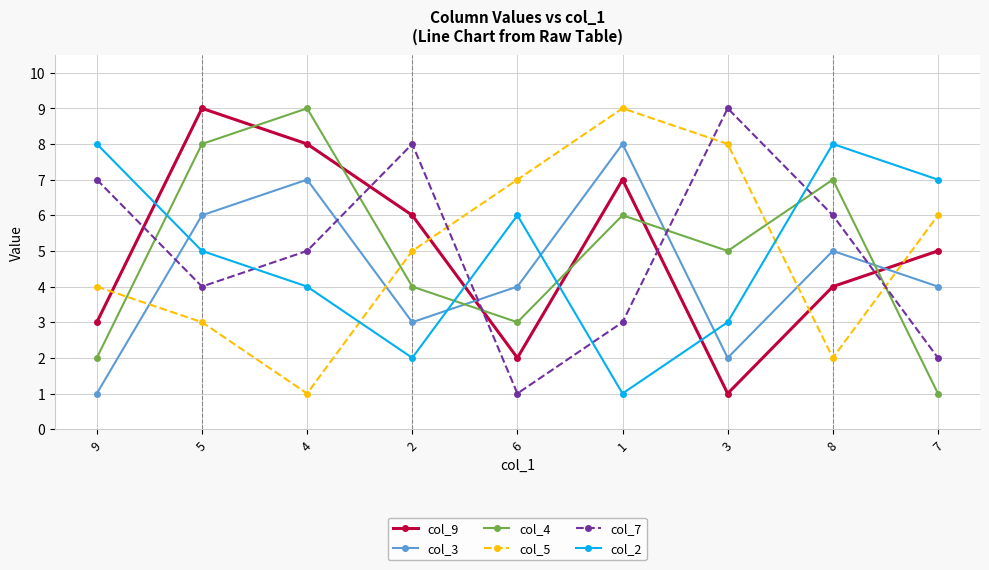

Reading left to right, what are all the values shown in this chart?

col_9: 3	9	8	6	2	7	1	4	5
col_3: 1	6	7	3	4	8	2	5	4
col_4: 2	8	9	4	3	6	5	7	1
col_5: 4	3	1	5	7	9	8	2	6
col_7: 7	4	5	8	1	3	9	6	2
col_2: 8	5	4	2	6	1	3	8	7